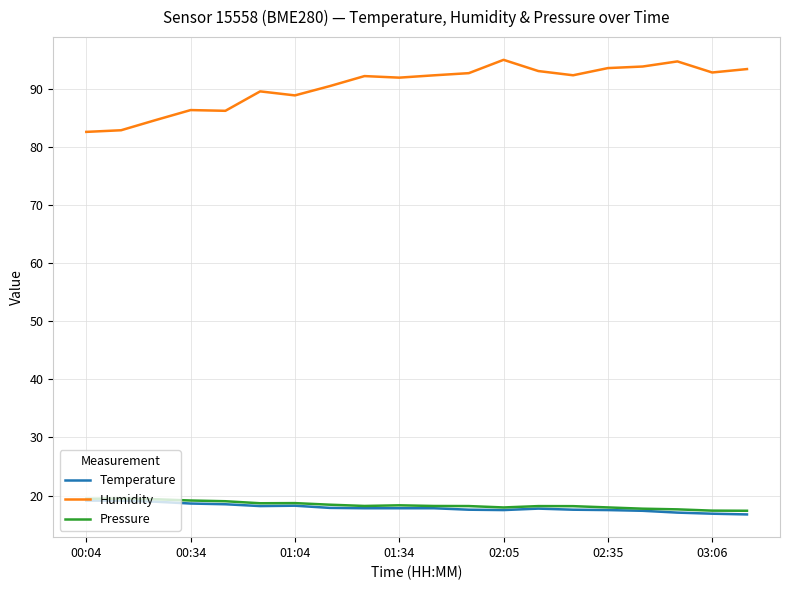

Which series has the largest range (max minus min)?

Humidity